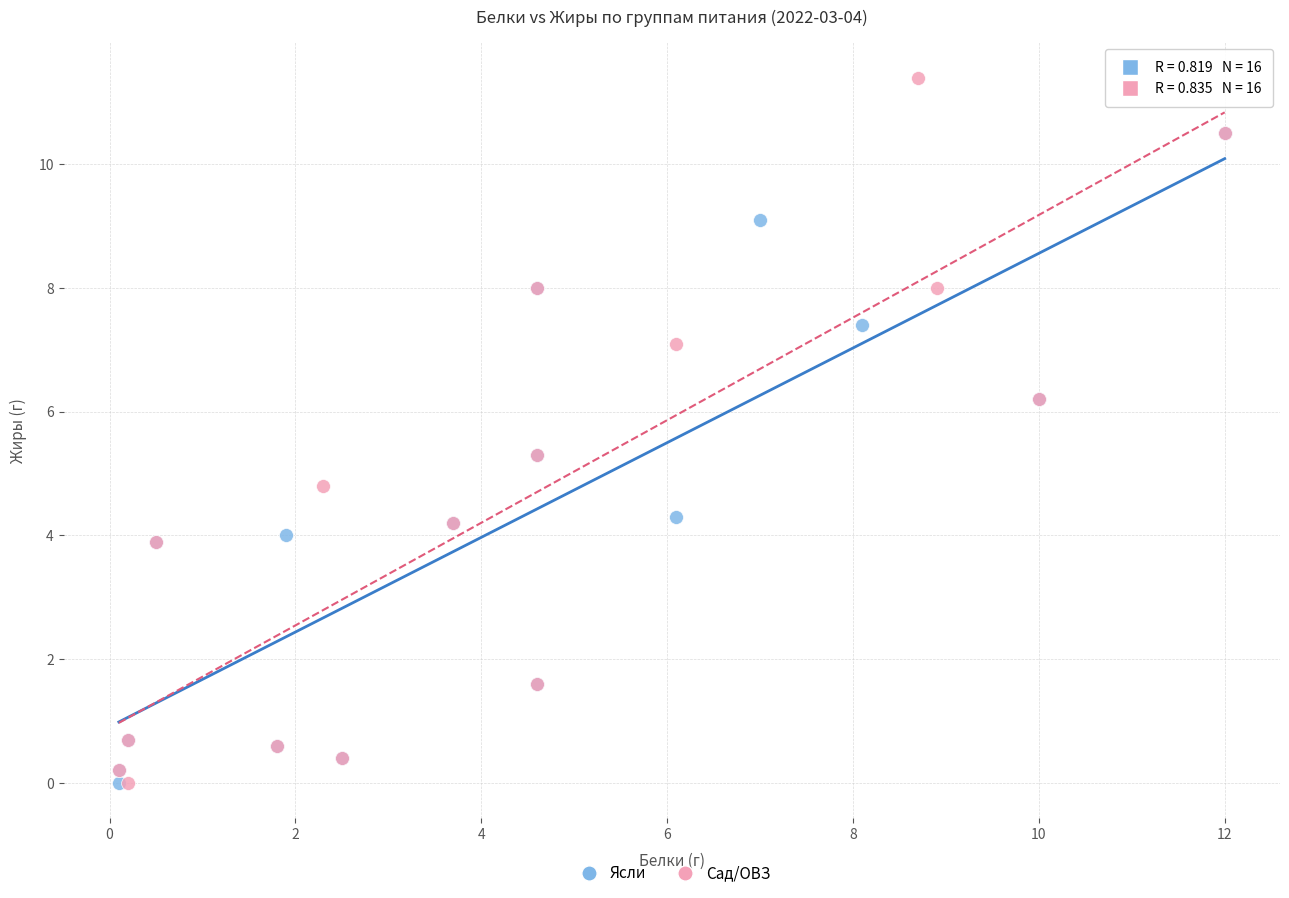

Which series has the largest Y range (max minus min)?

Сад/ОВЗ